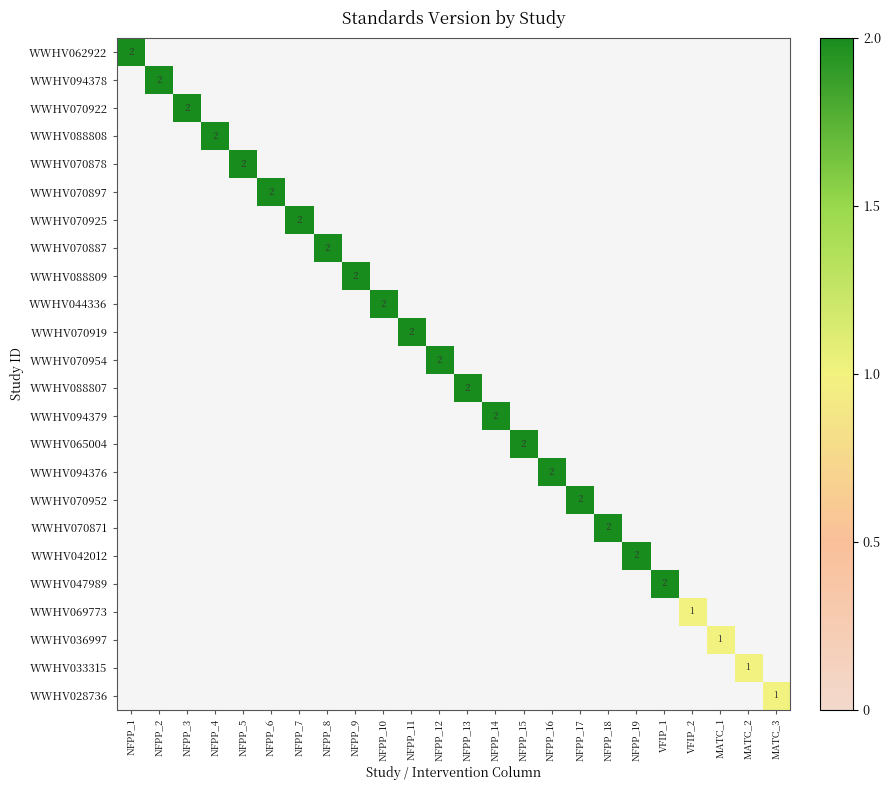

Which category has the highest value across all series?

NFPP_1